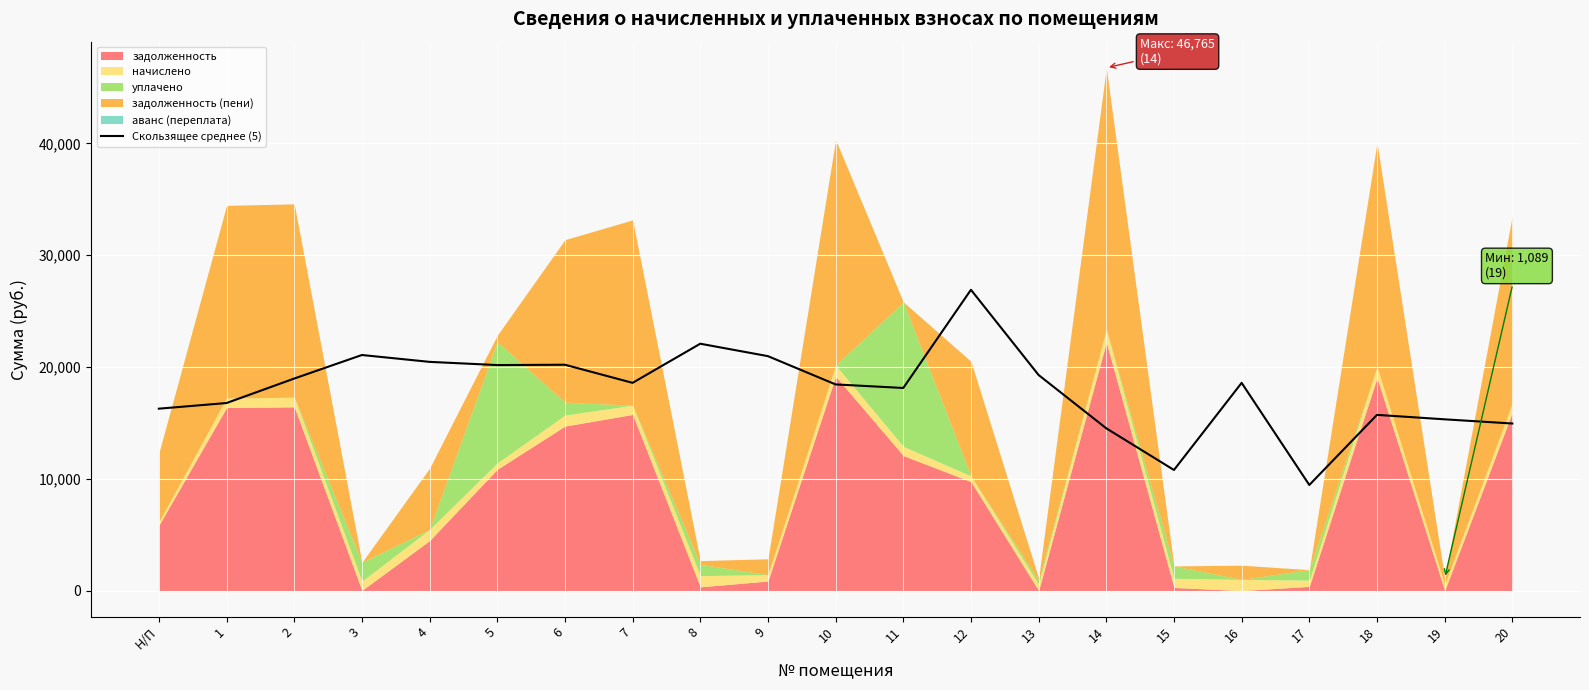

What is the value of the 4th point from the left?

21072.7